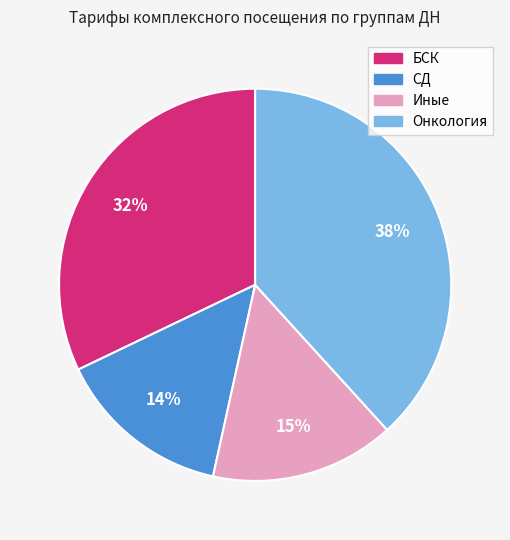

To the nearest percent, what is the average slice percentage?

25%